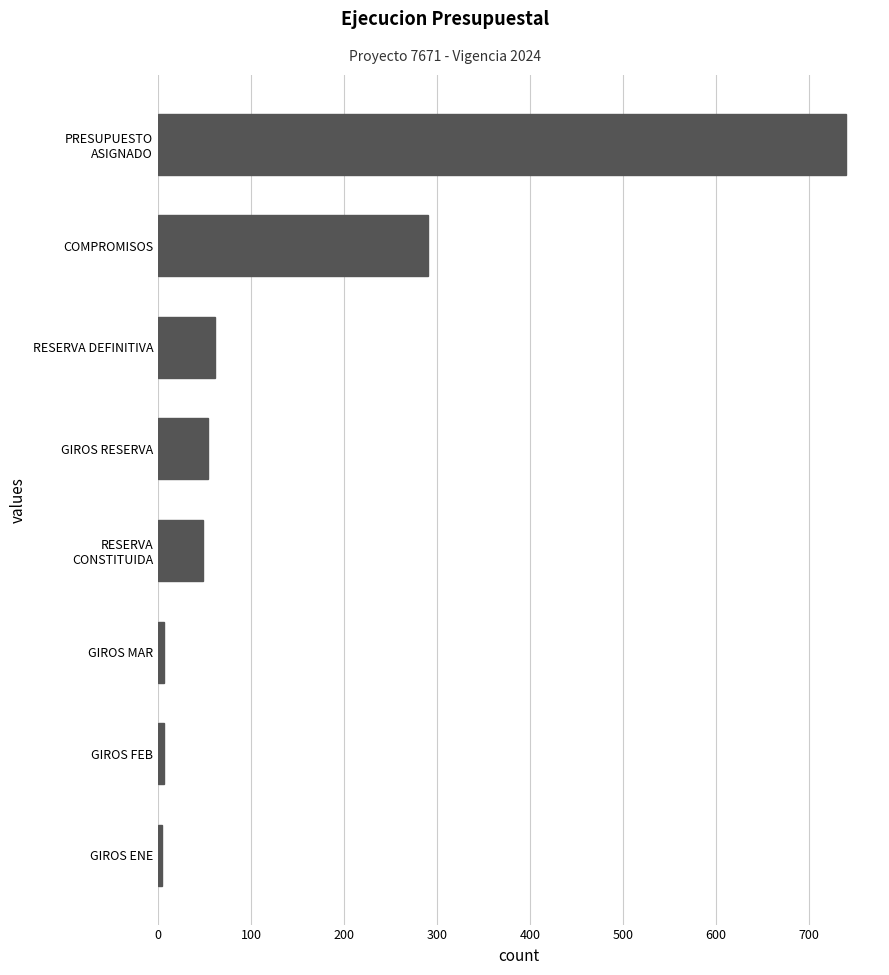

Does the chart contain any negative values?

No